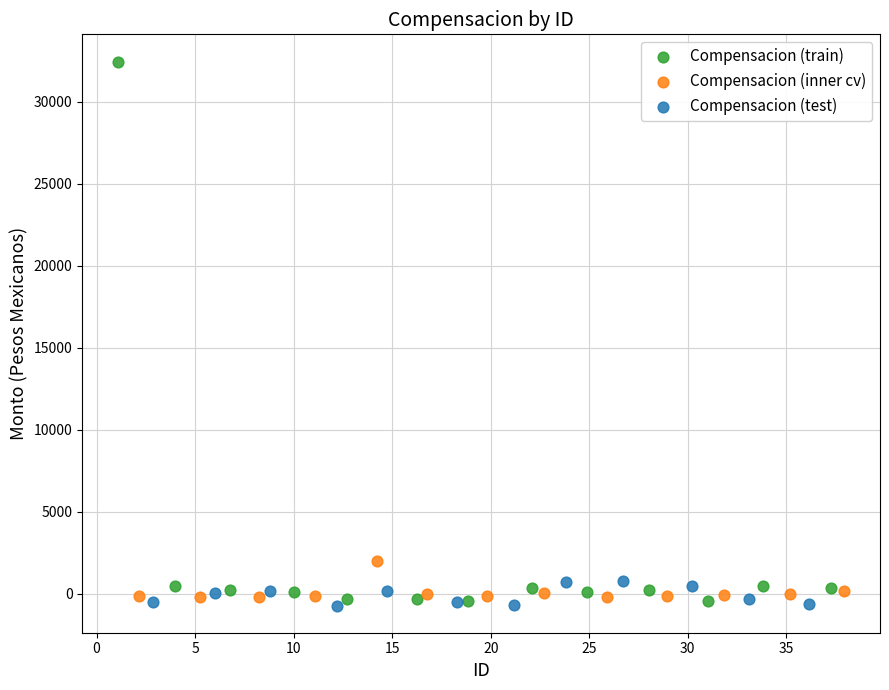

Which series contains the highest Y value?

Compensacion (train)